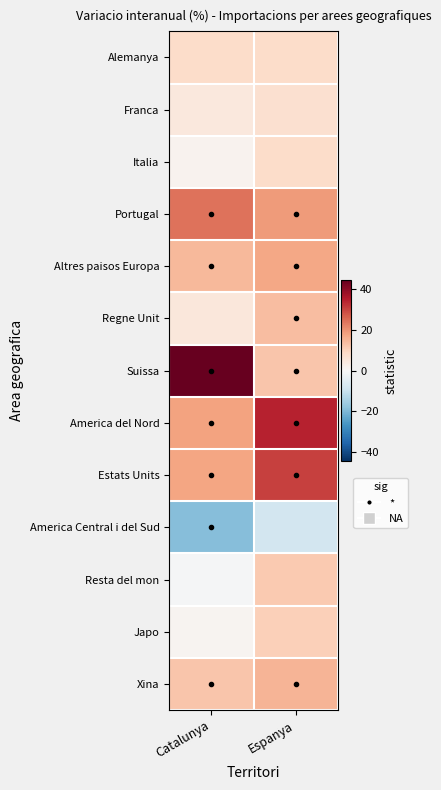

Rank the series by their maximum value, from lowest to highest.

America Central i del Sud, Franca, Alemanya, Italia, Japo, Resta del mon, Regne Unit, Xina, Altres paisos Europa, Portugal, Estats Units, America del Nord, Suissa